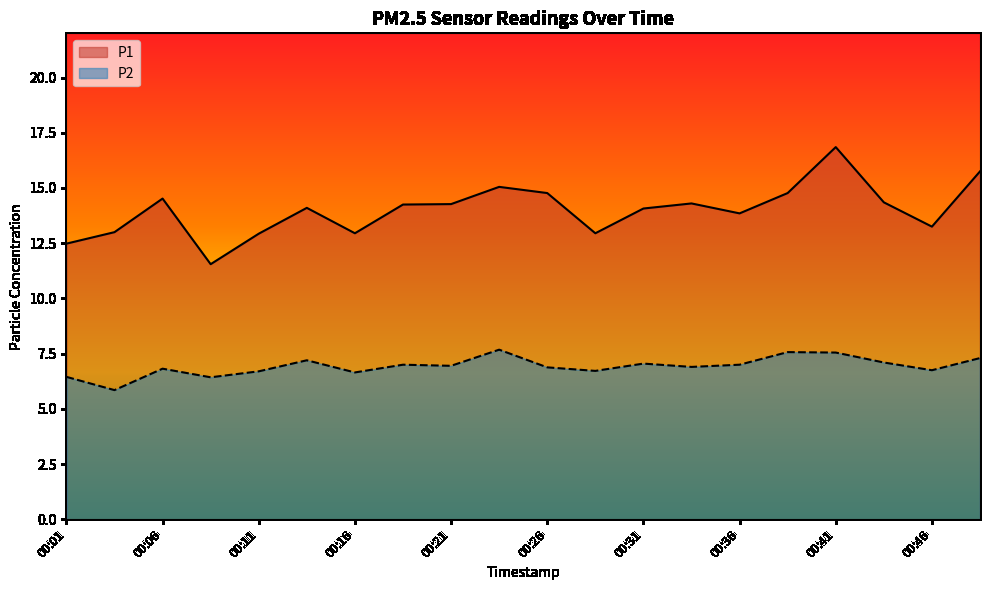

Which series has the largest range (max minus min)?

P1